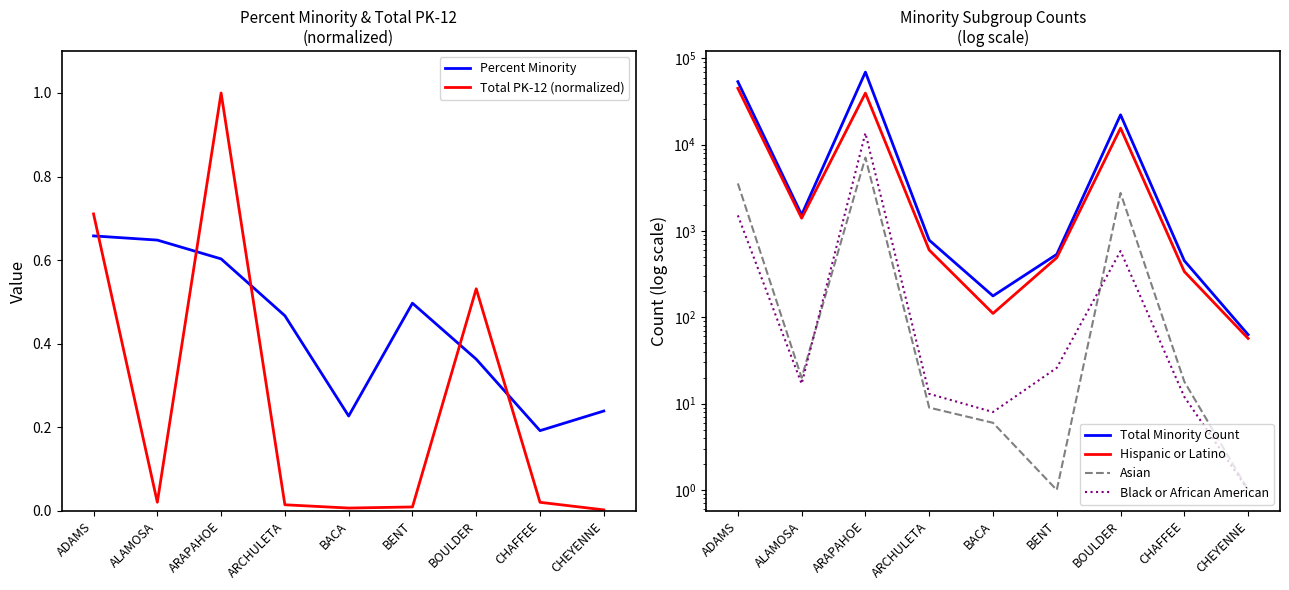

Which series has the largest total across all categories?

Total Minority Count